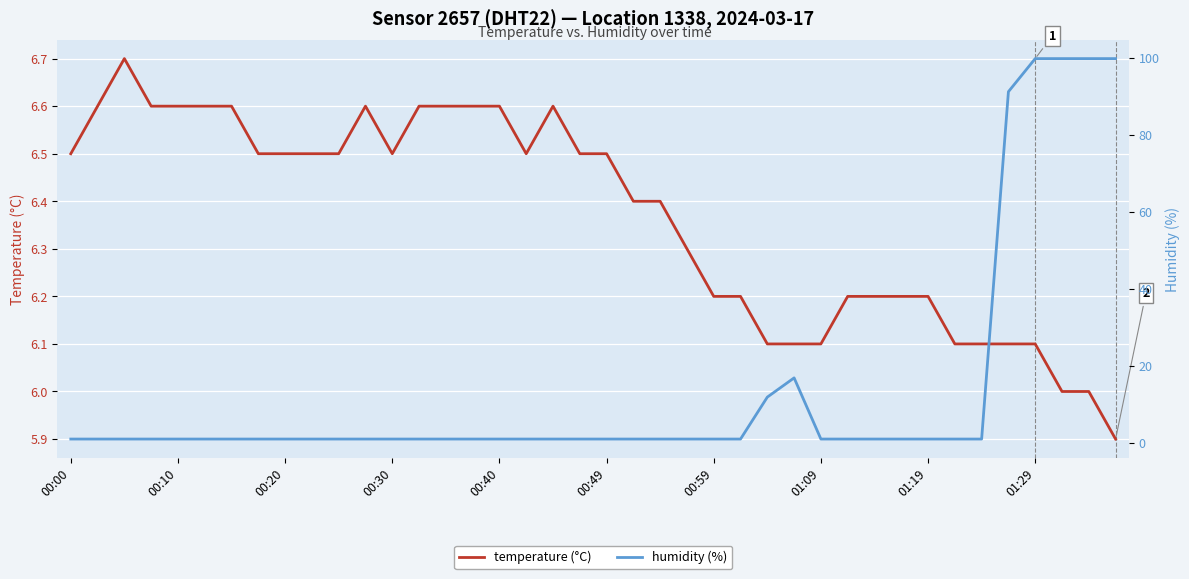

What is the label of the 19th point from the right?

21